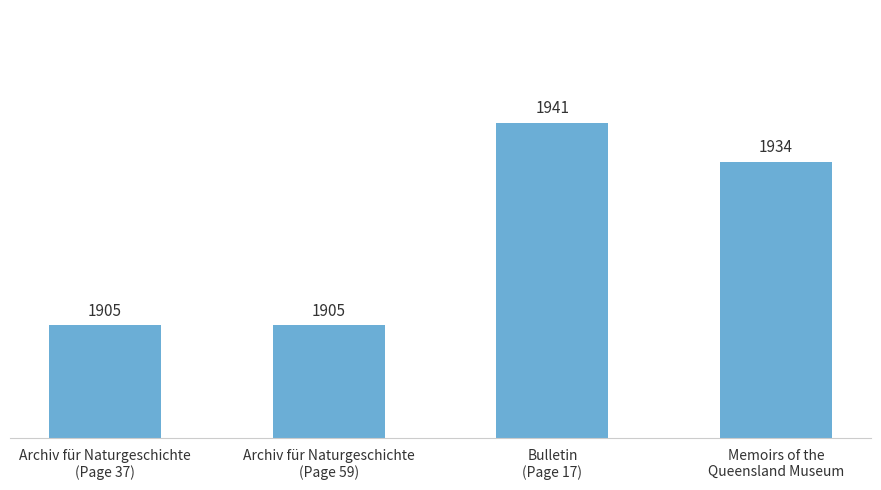

Reading left to right, transcribe all the data shown in this chart.

Archiv für Naturgeschichte
(Page 37)=1905	Archiv für Naturgeschichte
(Page 59)=1905	Bulletin
(Page 17)=1941	Memoirs of the
Queensland Museum=1934